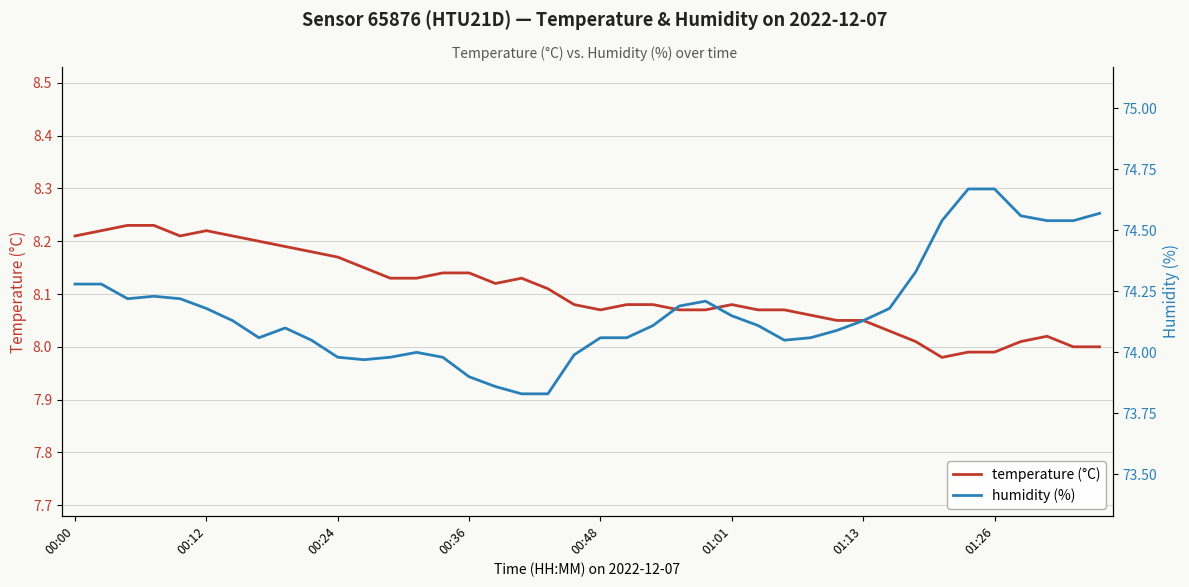

True or false: humidity (%) and temperature (°C) cross at least once.

False